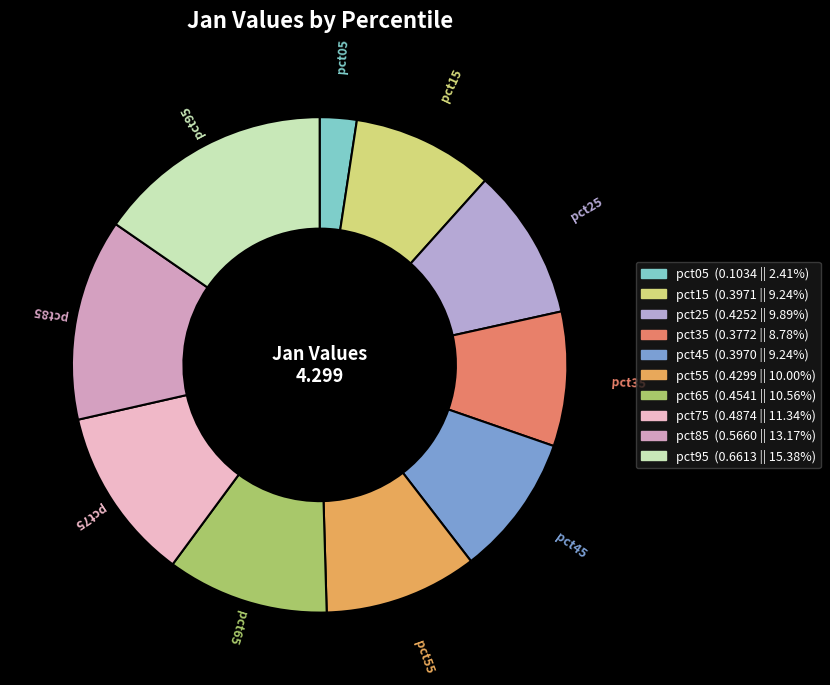

Which slice is the smallest?

pct05